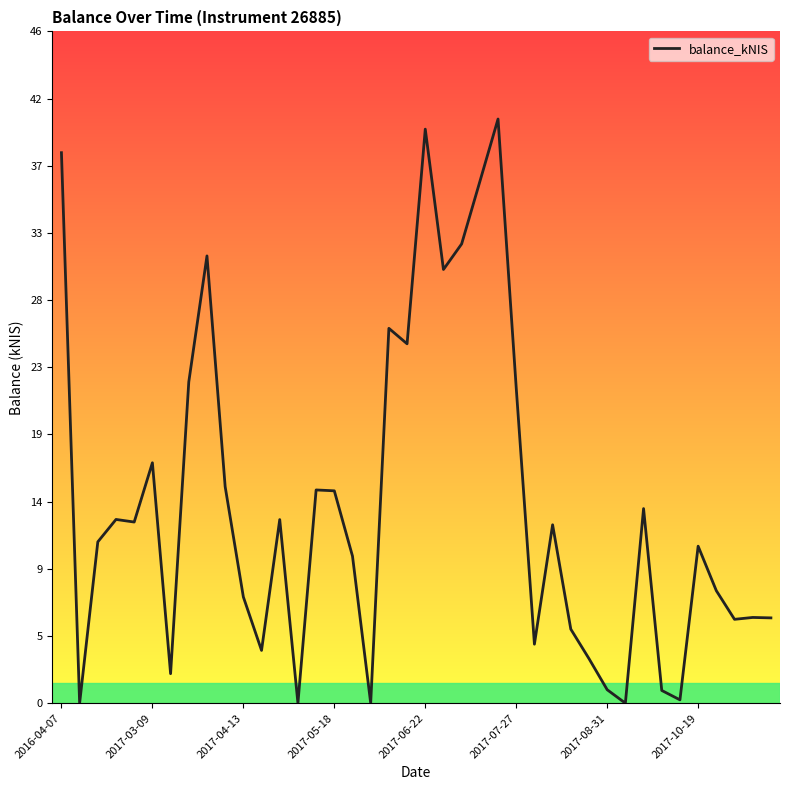

What is the maximum value shown in the chart?

40.4